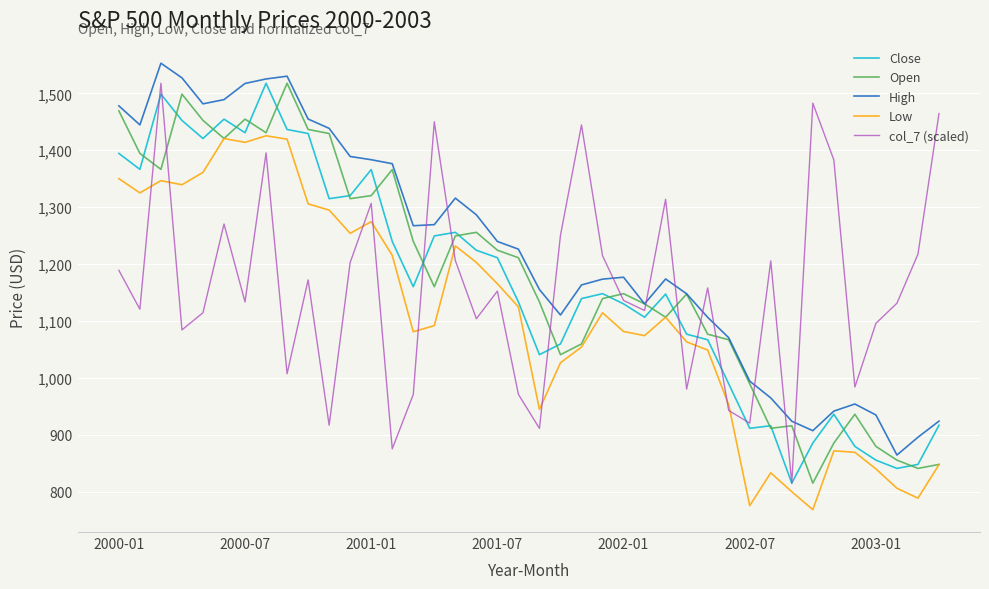

True or false: Open and col_7 (scaled) intersect in this chart.

True